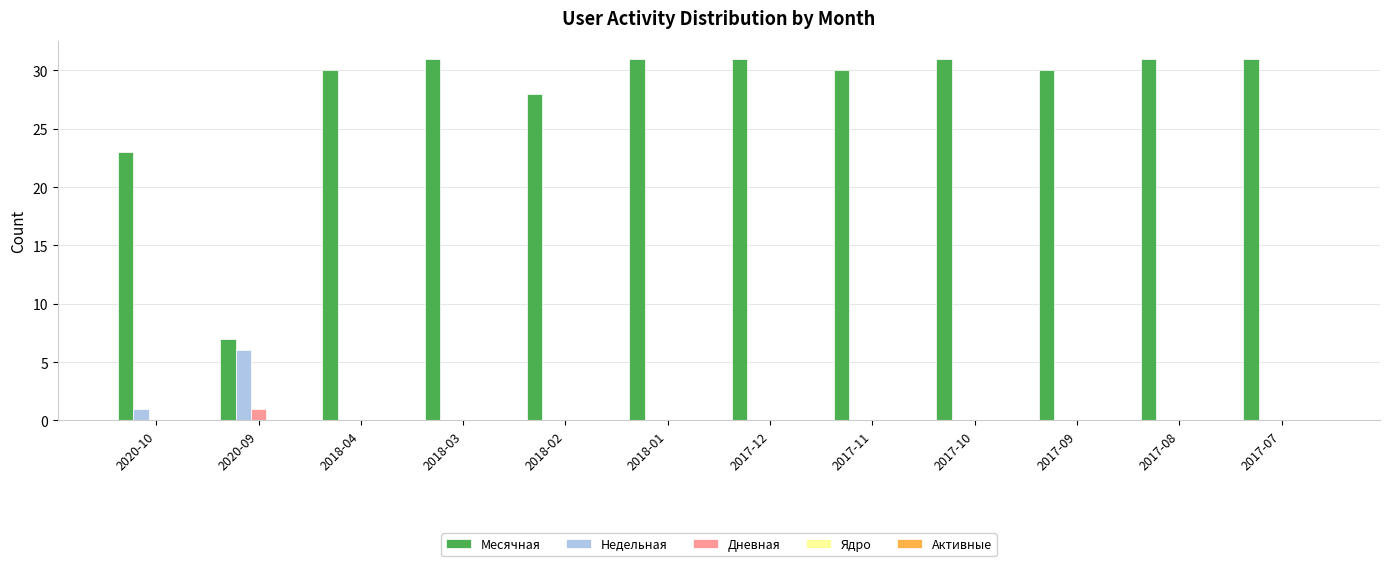

How many series are shown in this chart?

3